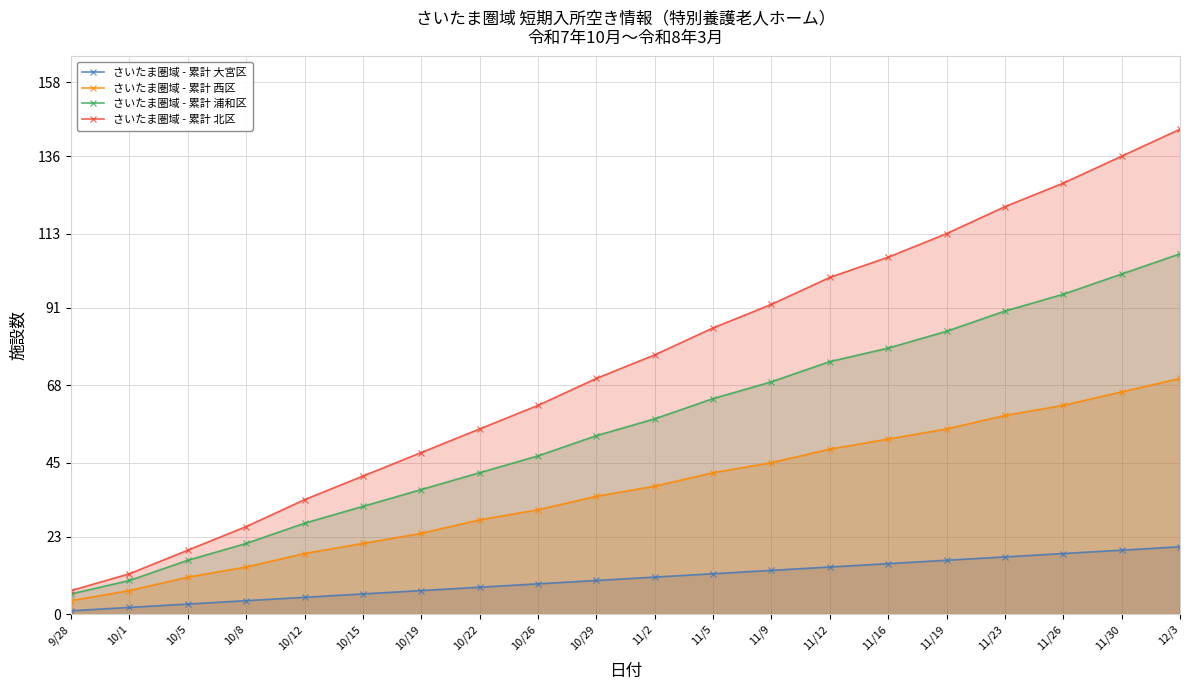

True or false: さいたま圏域 - 累計 西区 and さいたま圏域 - 累計 大宮区 intersect in this chart.

False